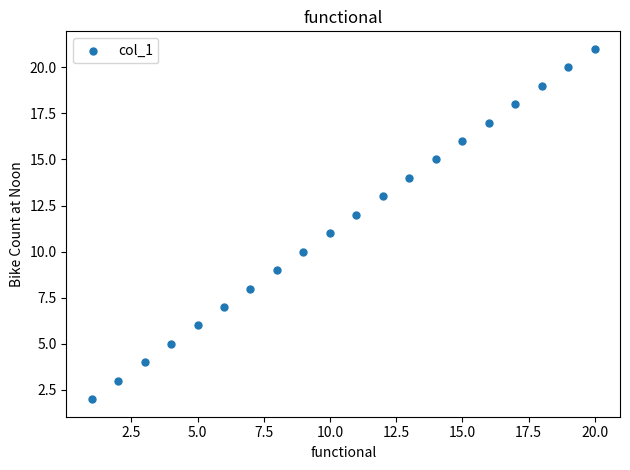

What is the range of Y values (max minus min)?

19